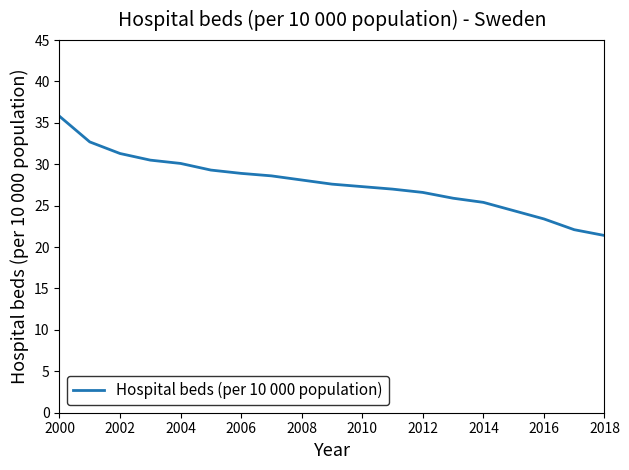

What is the difference between the maximum and minimum values?

14.4